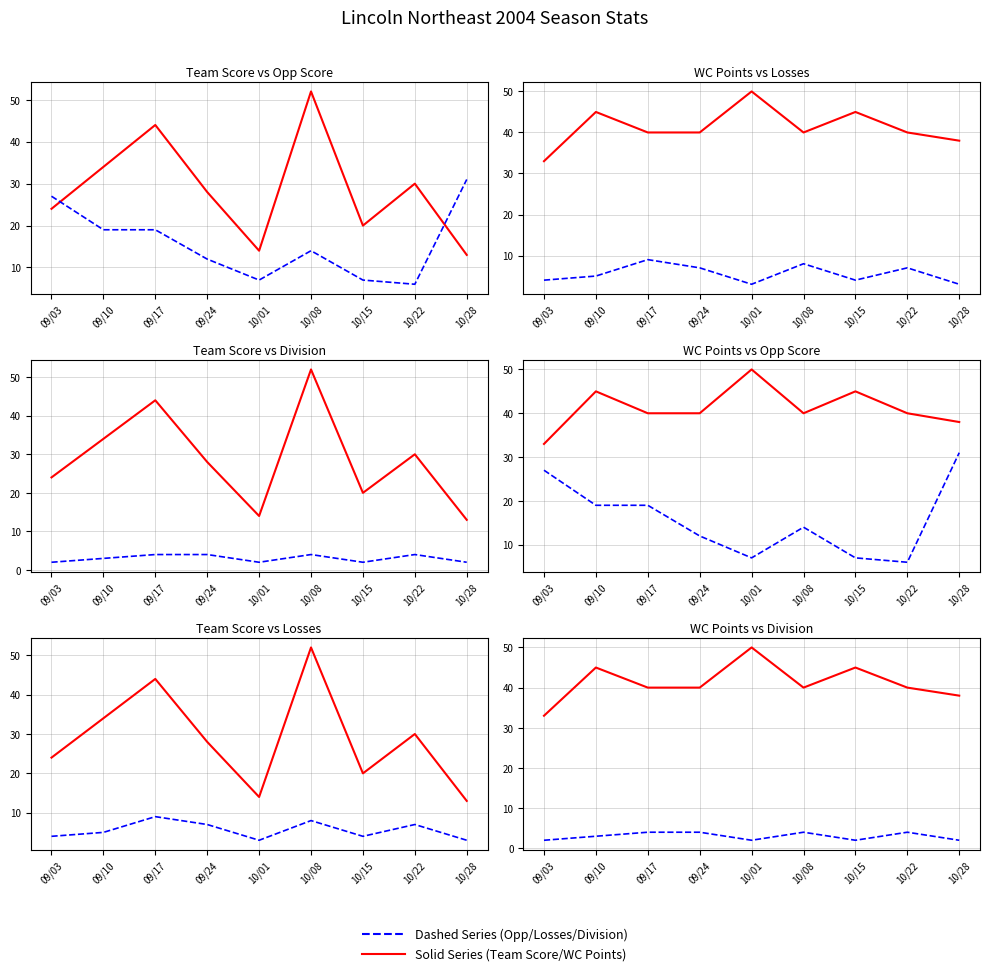

How many values in the Division series exceed 3?

4